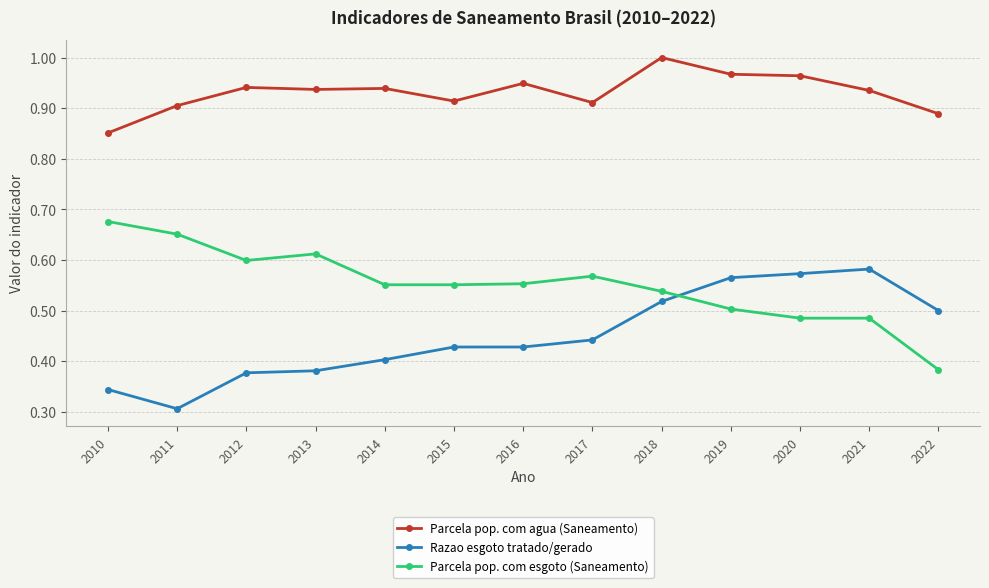

List the series in order of their peak value, lowest first.

Razao esgoto tratado/gerado, Parcela pop. com esgoto (Saneamento), Parcela pop. com agua (Saneamento)